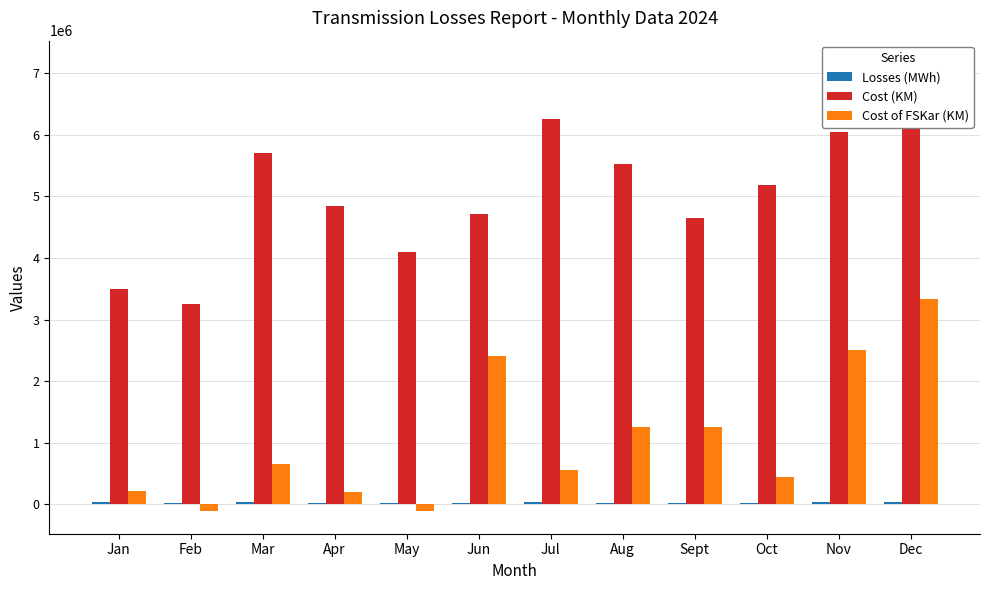

What is the sum of the Cost of FSKar (KM) values at Apr and Aug?

1450195.4